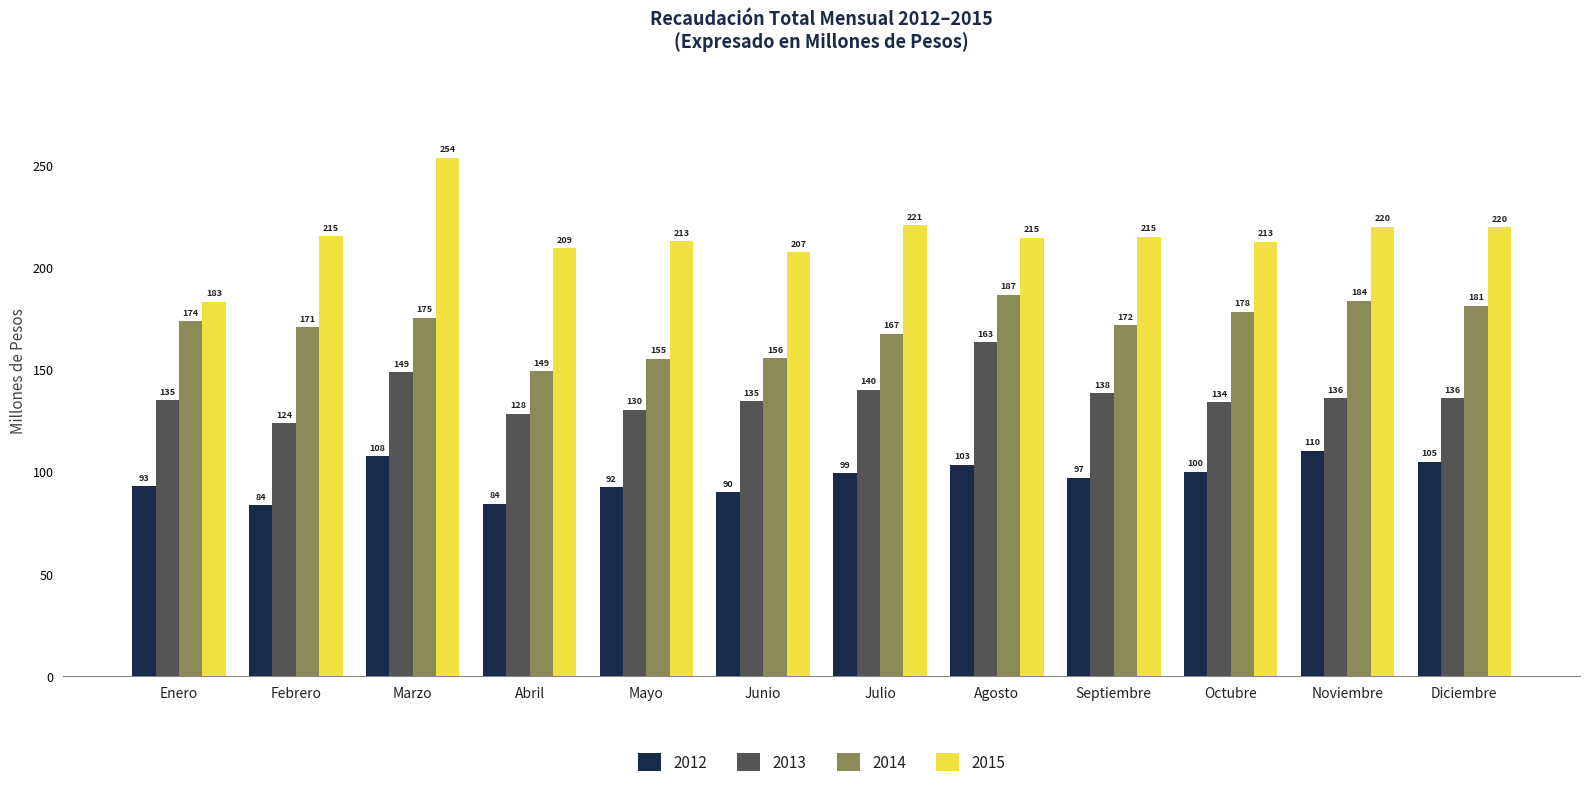

The value of 2015 at Junio is 207.4. True or false?

True